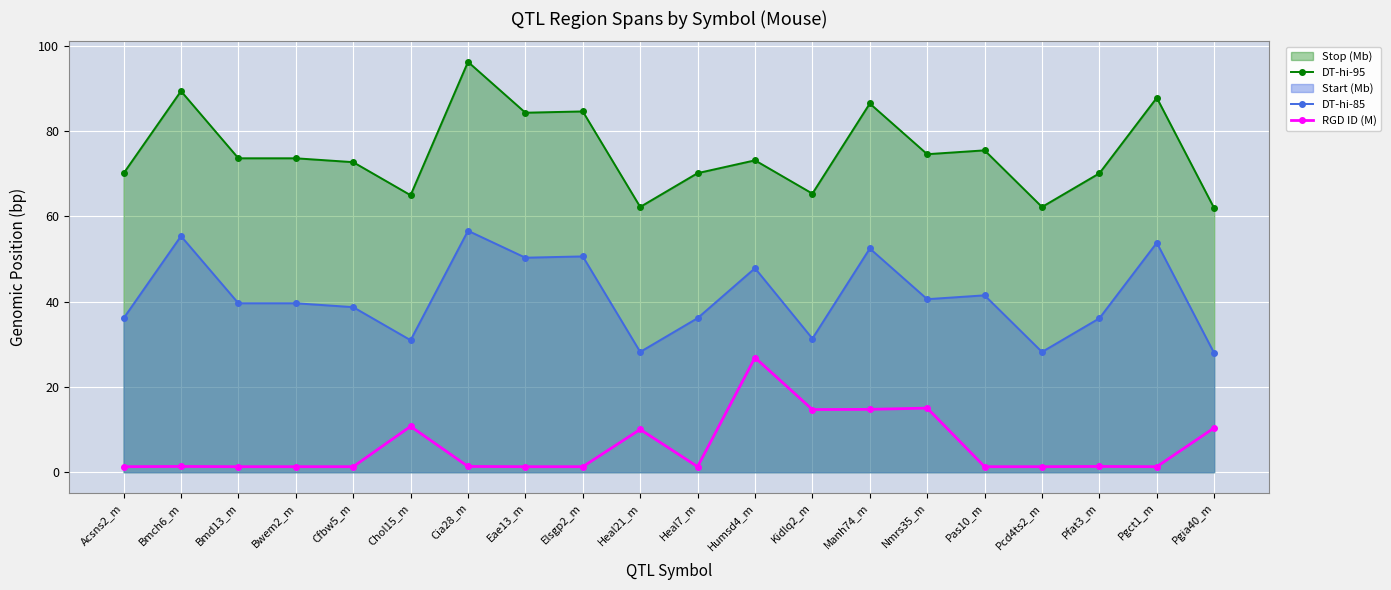

The value of DT-hi-85 at Humsd4_m is 19.9. True or false?

False